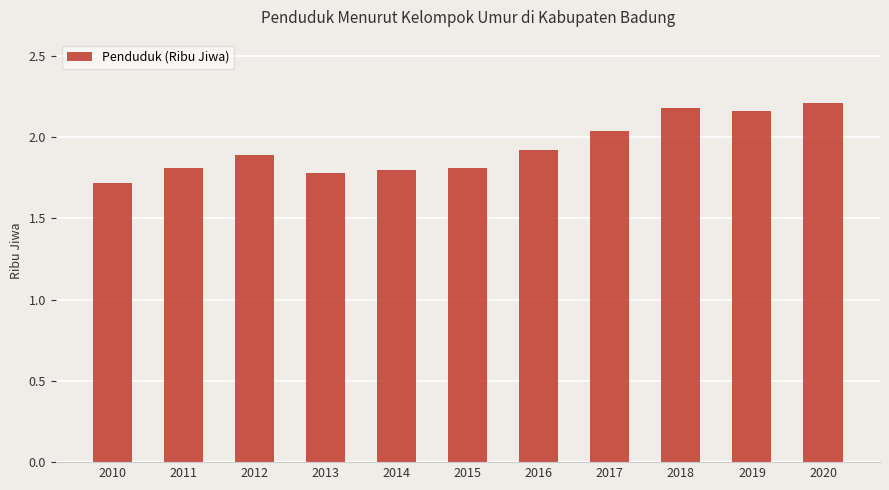

What is the change in value from 2010 to 2012?

+0.2